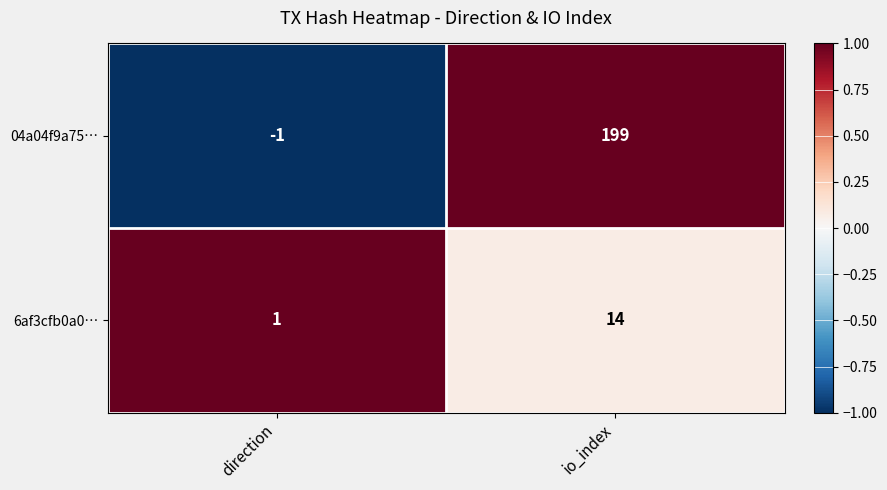

What is the sum of all 6af3cfb0a0… values?

15